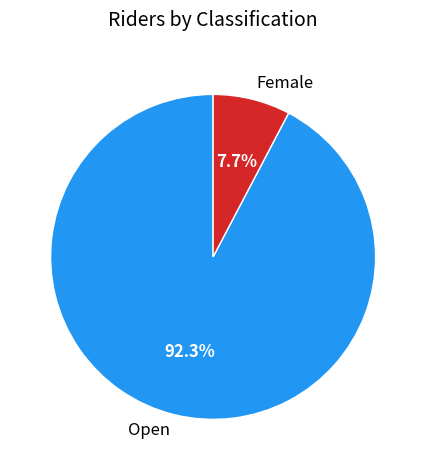

Is it true that Female is 1% of the pie?

False